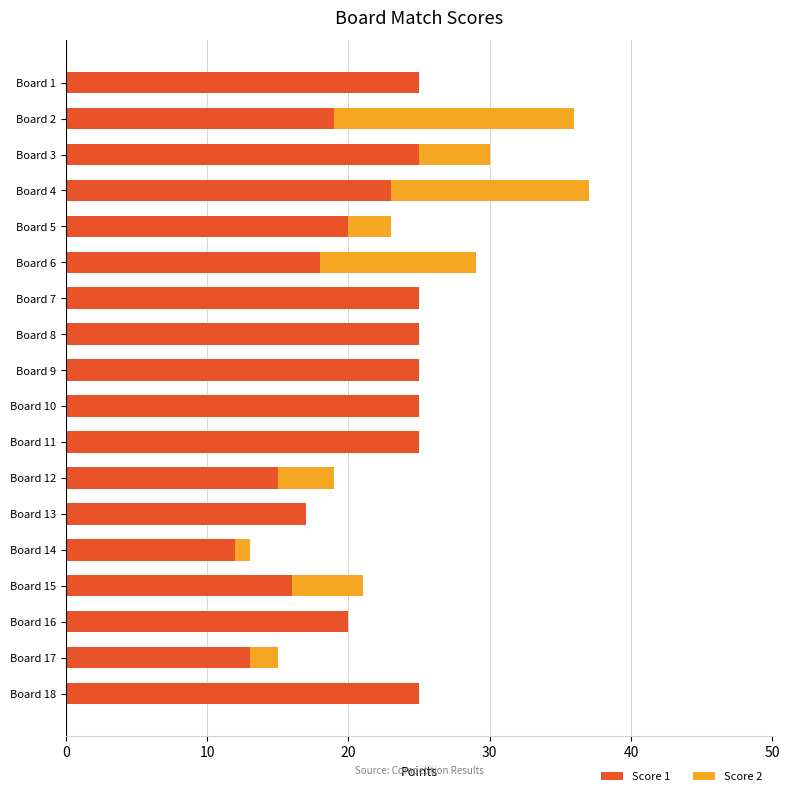

How many distinct data groups are displayed?

2